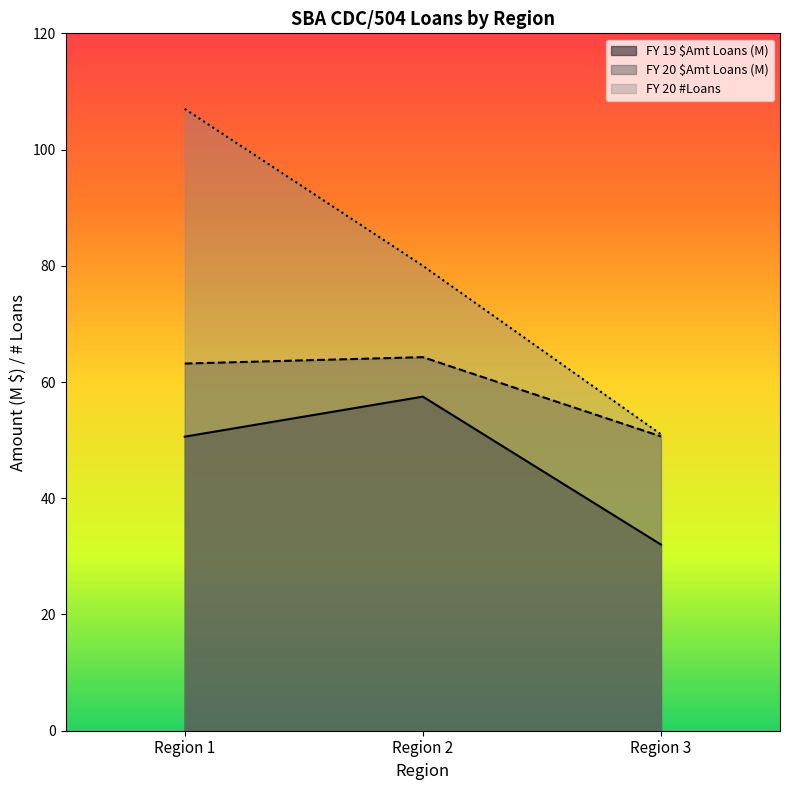

Which series has the largest total across all categories?

FY 20 #Loans